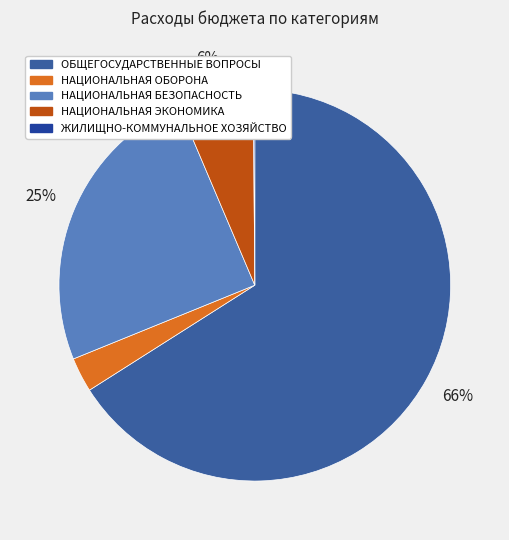

Which category has the biggest portion of the pie?

ОБЩЕГОСУДАРСТВЕННЫЕ ВОПРОСЫ